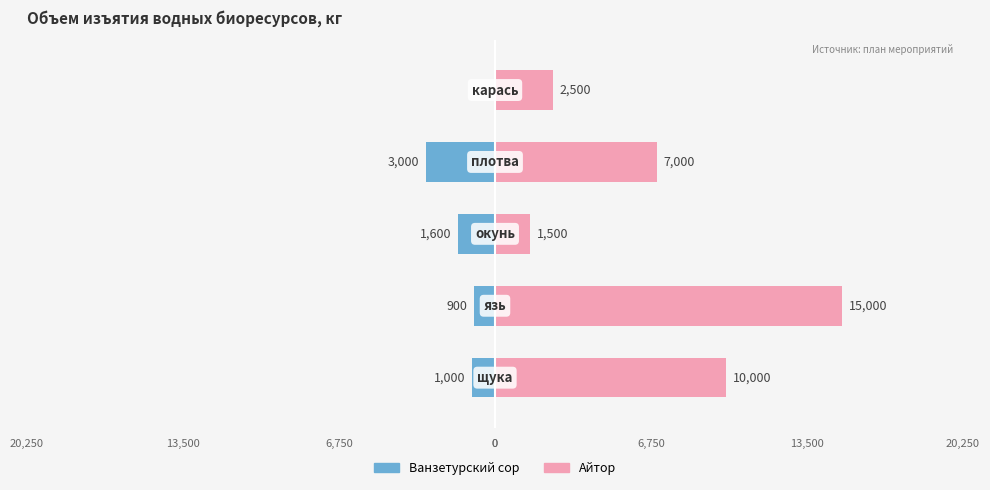

Is it true that Ванзетурский сор equals -3000 at 3?

True